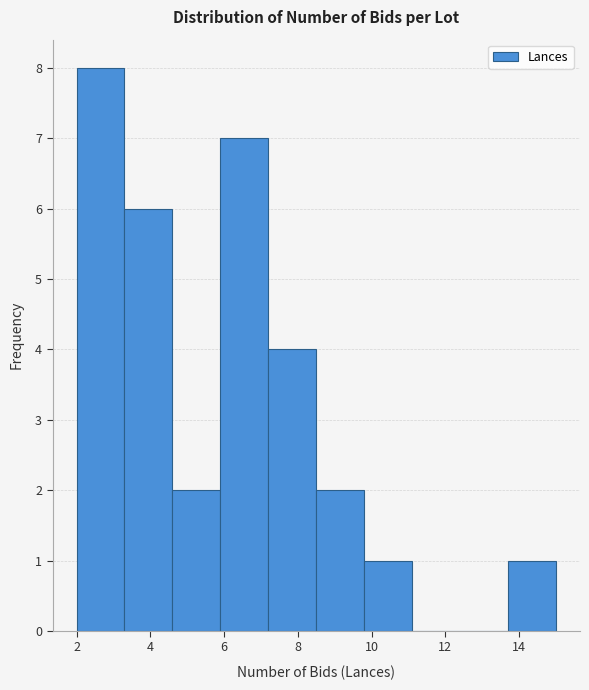

Reading left to right, list every bar in this chart as the range it spans on the x-axis followed by its height. Neither the bar edges nor the heights are printed on the chart, so give them approximately, as read against the axes.

2.0 to 3.3: 8
3.3 to 4.6: 6
4.6 to 5.9: 2
5.9 to 7.2: 7
7.2 to 8.5: 4
8.5 to 9.8: 2
9.8 to 11.1: 1
11.1 to 12.4: 0
12.4 to 13.7: 0
13.7 to 15.0: 1